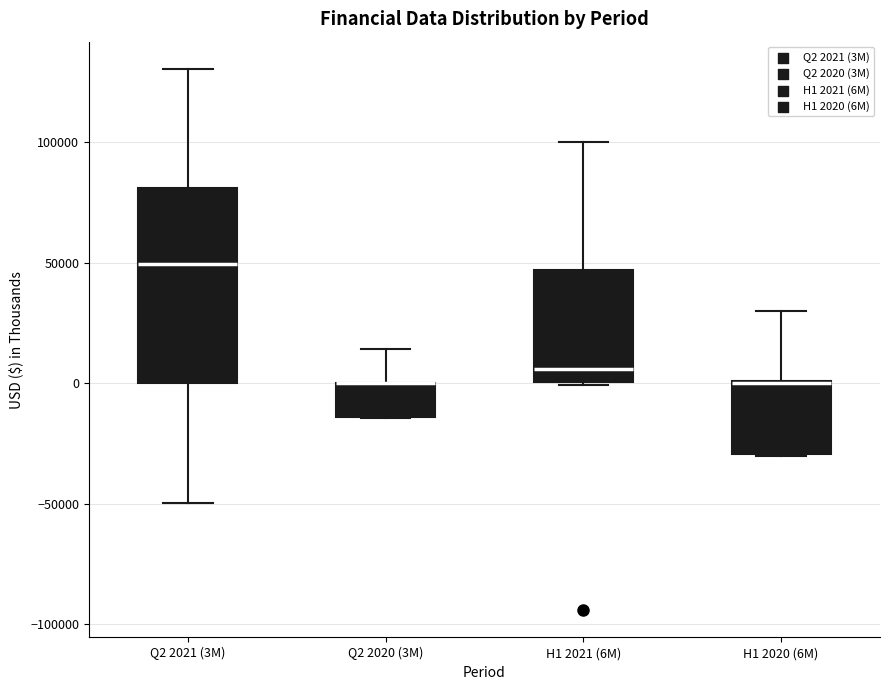

Which box is the tallest, from its lower edge to its upper edge?

Q2 2021 (3M)